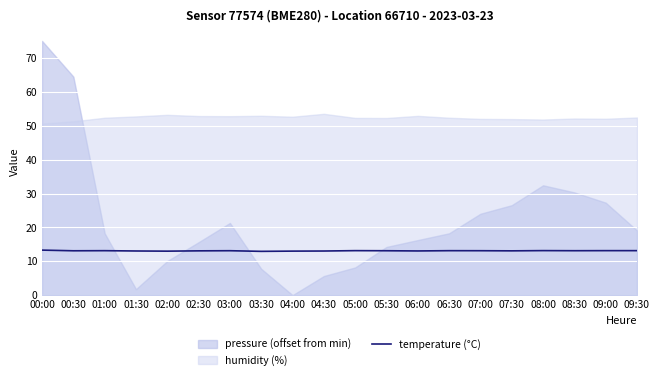

What is the minimum value for temperature (°C)?

12.9